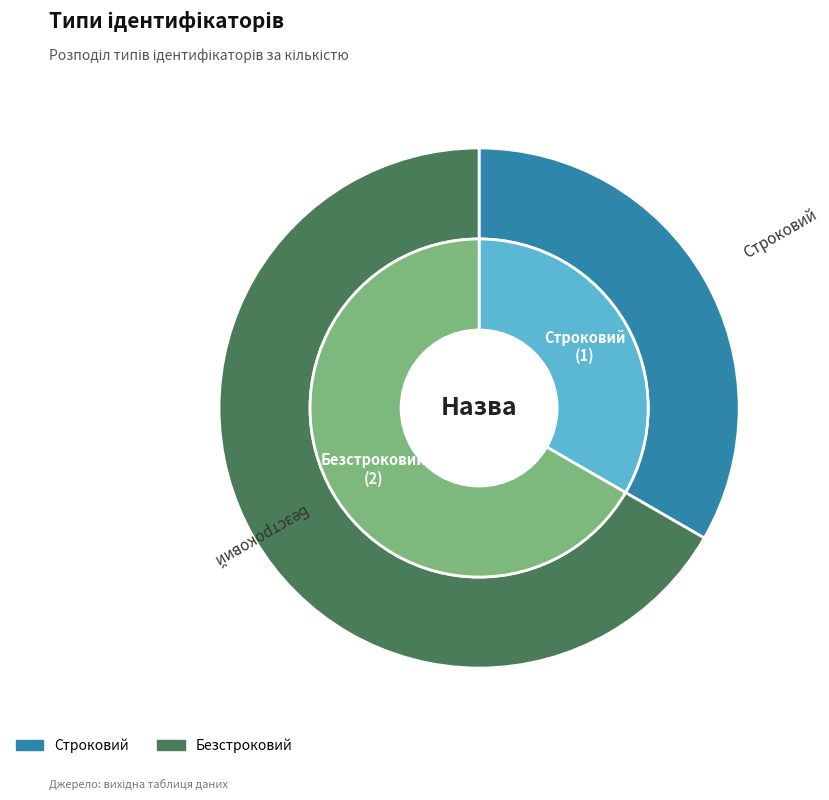

What is the largest slice in the pie chart?

Безстроковий